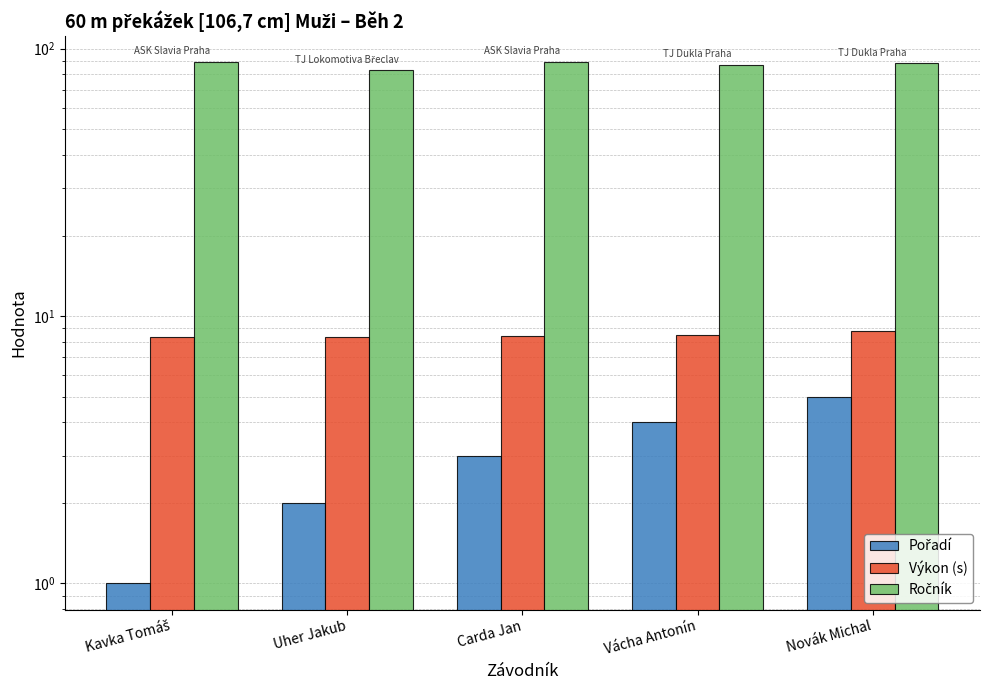

Rank the categories by Pořadí value from lowest to highest.

Kavka Tomáš, Uher Jakub, Carda Jan, Vácha Antonín, Novák Michal